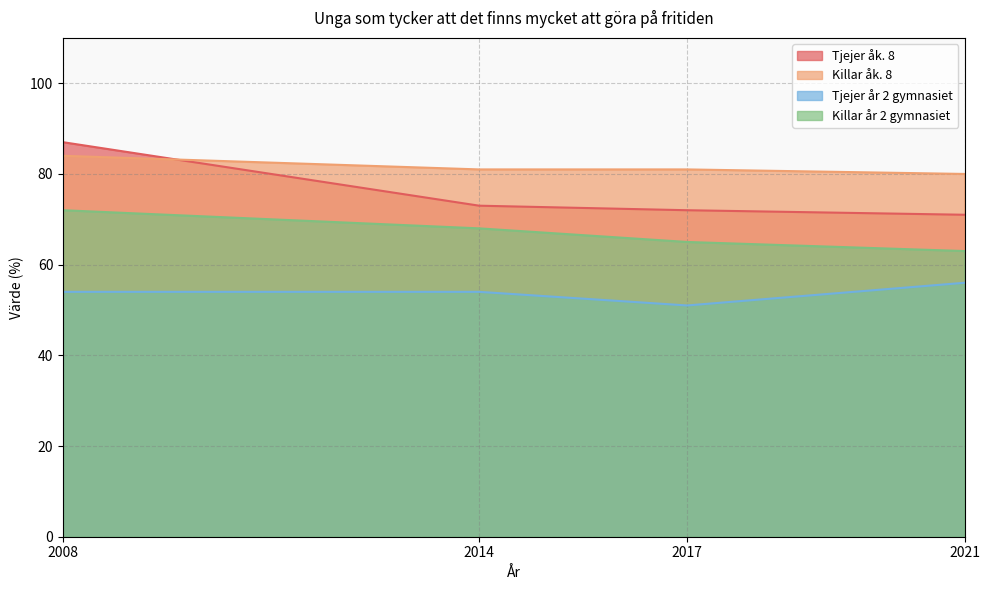

How many series are shown in this chart?

4